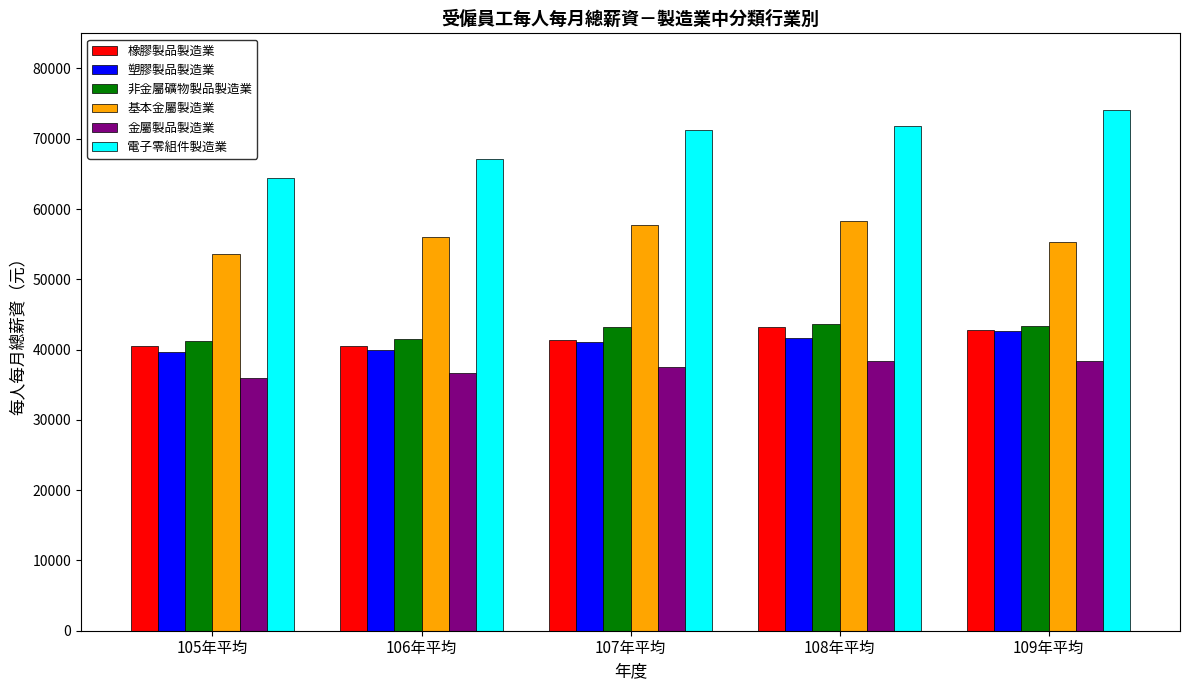

What is the spread (max minus min) of values at 109年平均?

35690